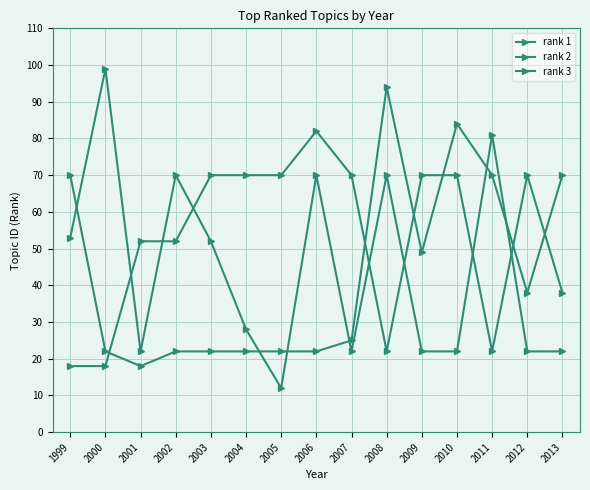

Where is the first local maximum for rank 3?

2008